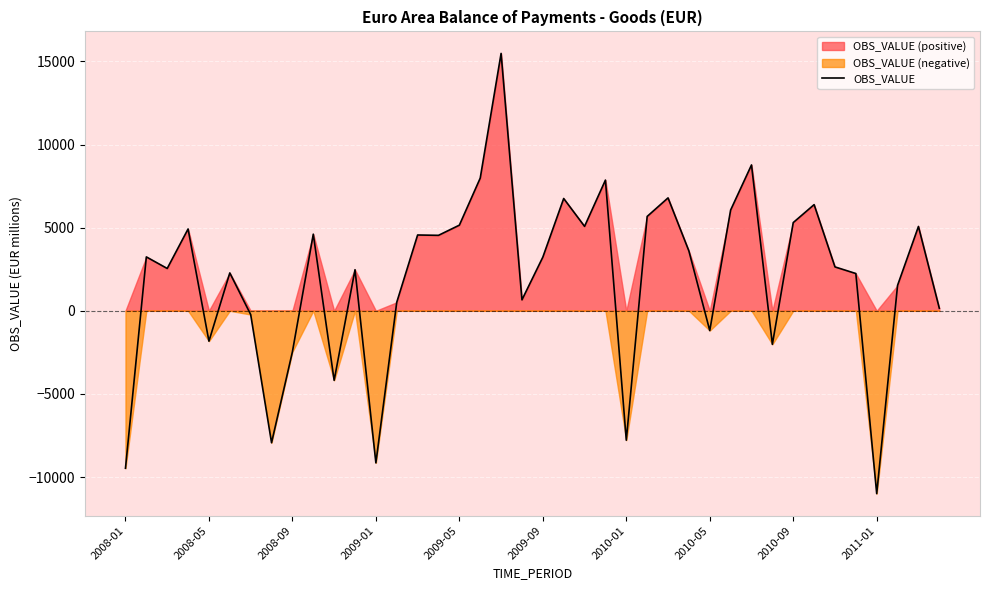

How many points are lower than both their immediate neighbors (excluding endpoints)?

12